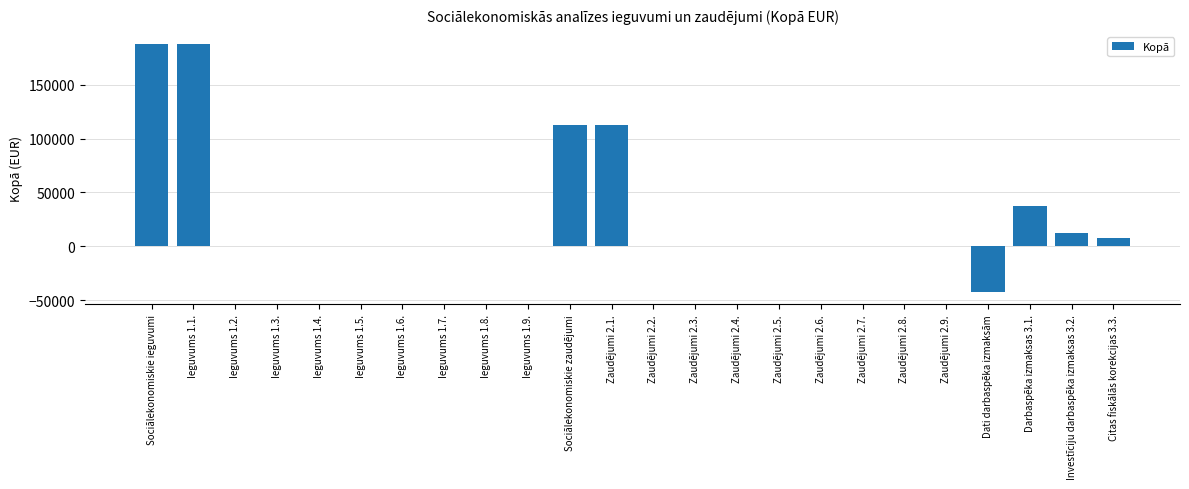

What is the sum of all values?

615000